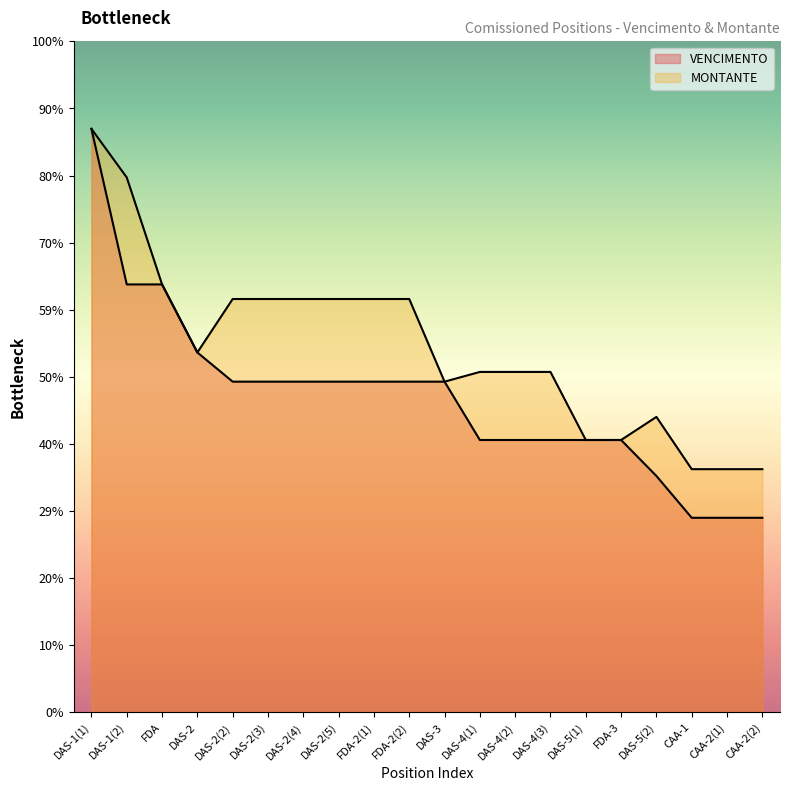

Does the chart display data point markers on the line(s)?

No